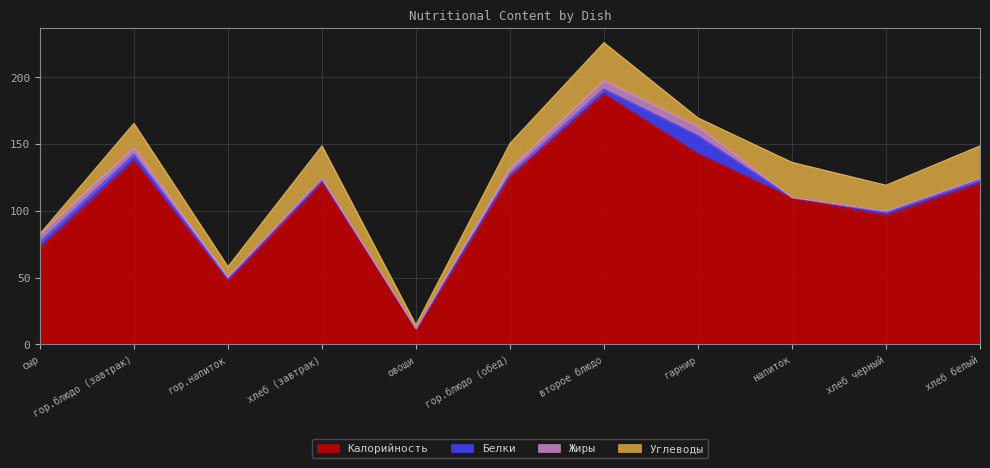

How many interior local peaks does the Калорийность series have?

3